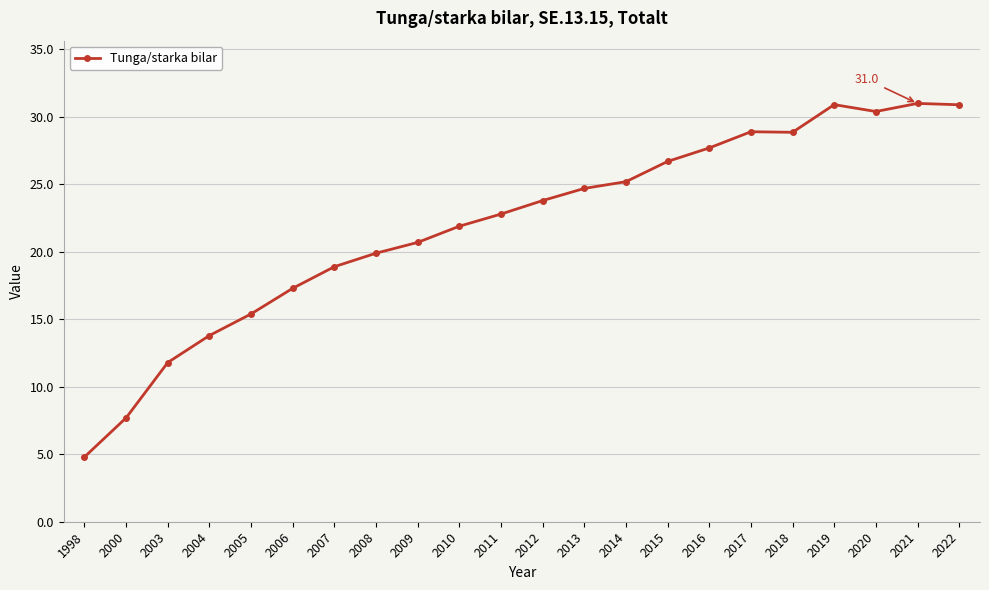

What is the average value?

22.0